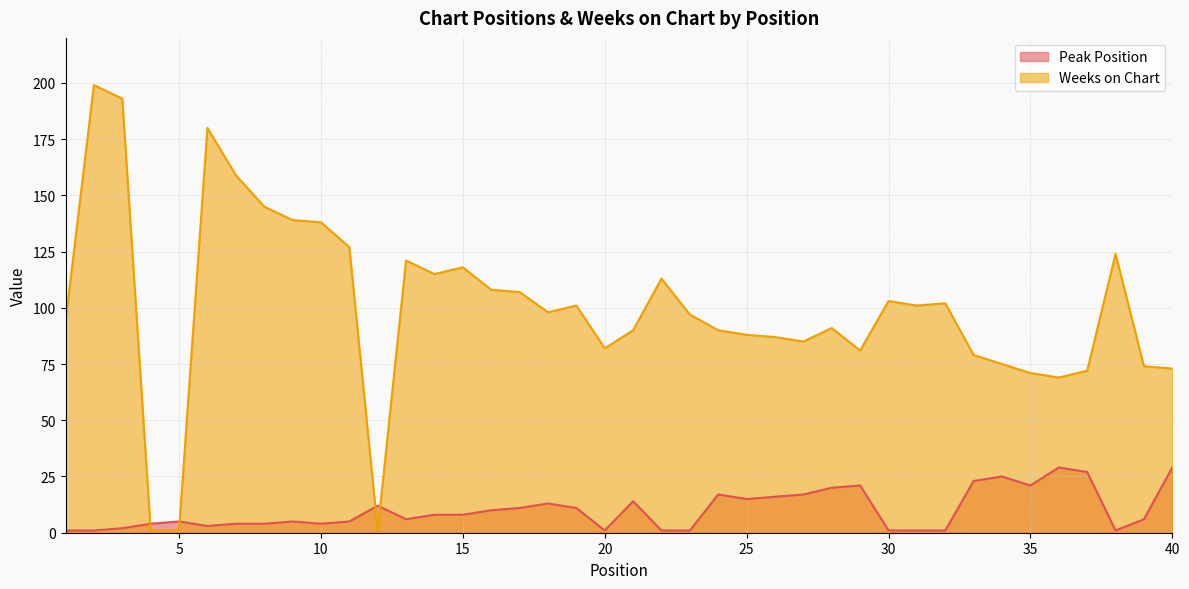

What is the difference between the second highest and second lowest values in the Weeks on Chart series?

192